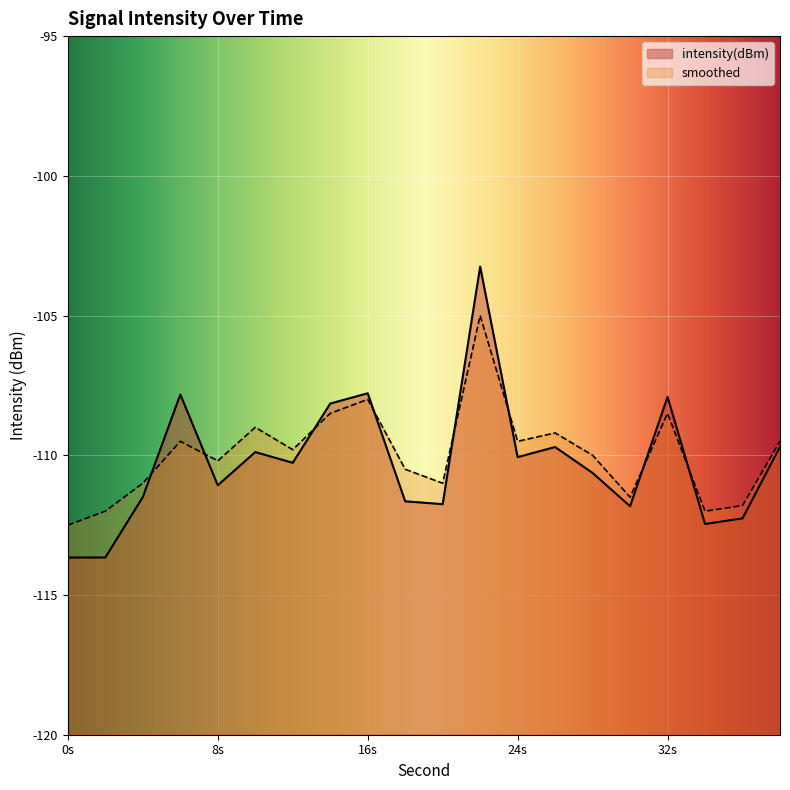

Which series has the widest spread of values?

intensity(dBm)